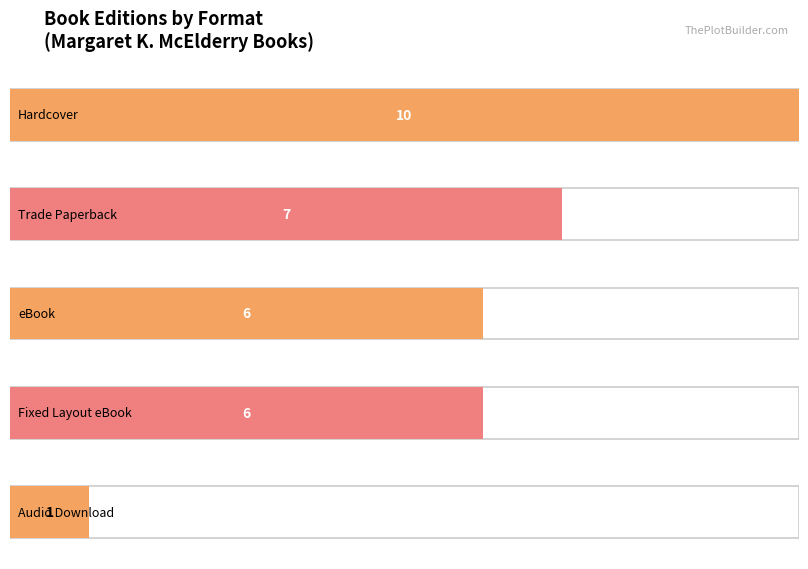

True or false: the data shows 6 at Fixed Layout eBook.

False